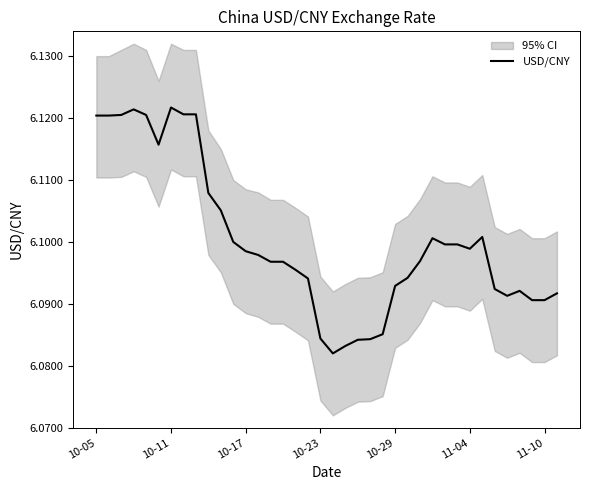

How many points are higher than both their immediate neighbors (excluding endpoints)?

5